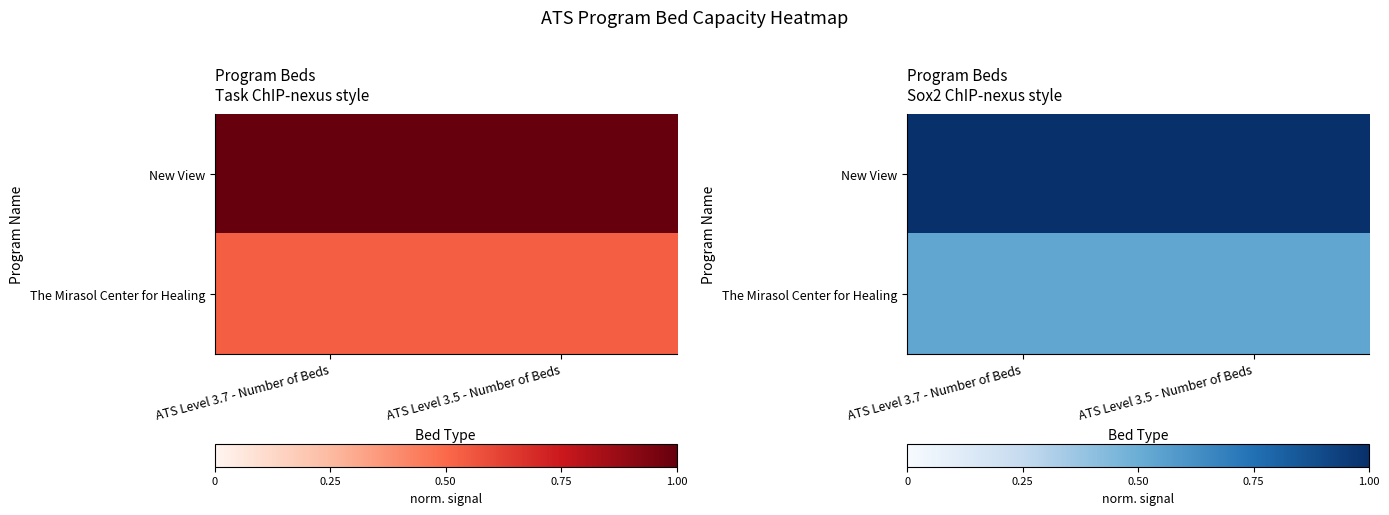

Is it true that New View equals 1.0 at ATS Level 3.7 - Number of Beds?

True